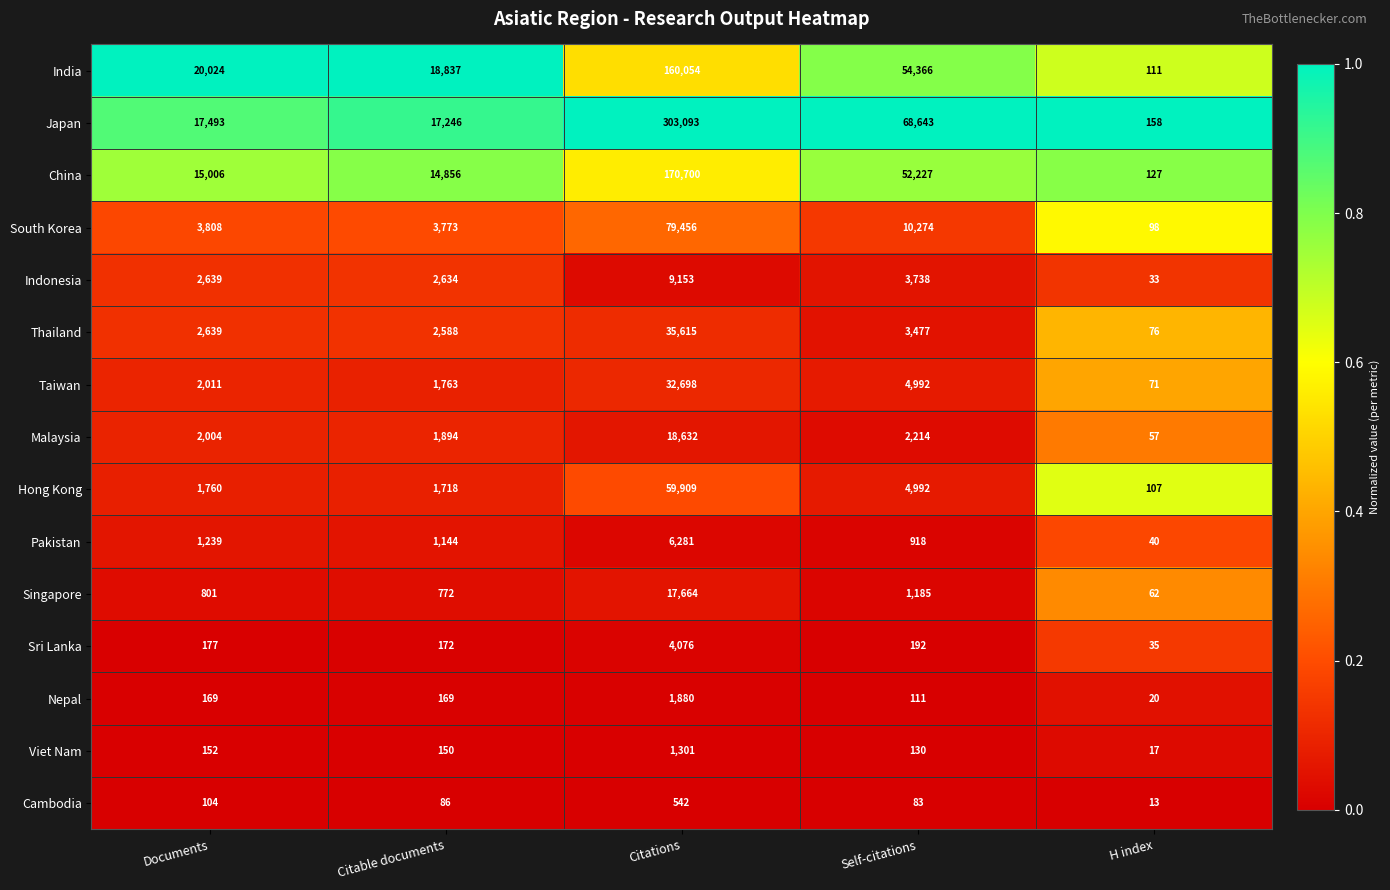

Count the number of categories in the chart.

5